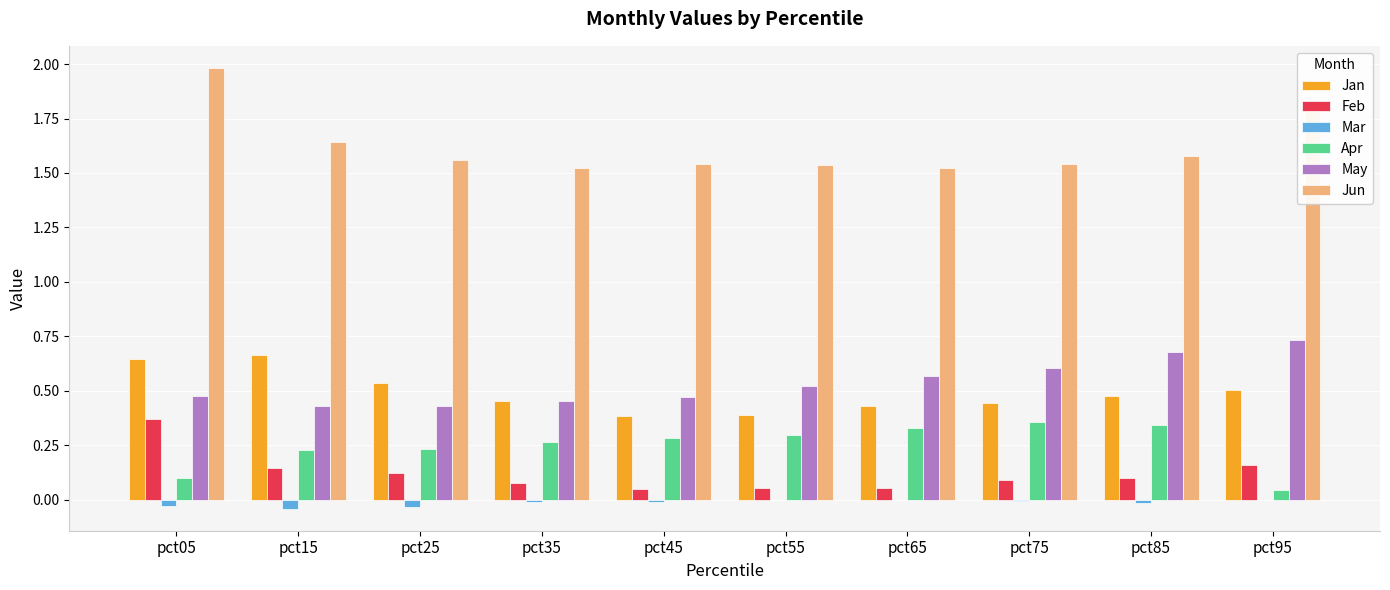

What is the approximate value of Jun at pct95?

1.8